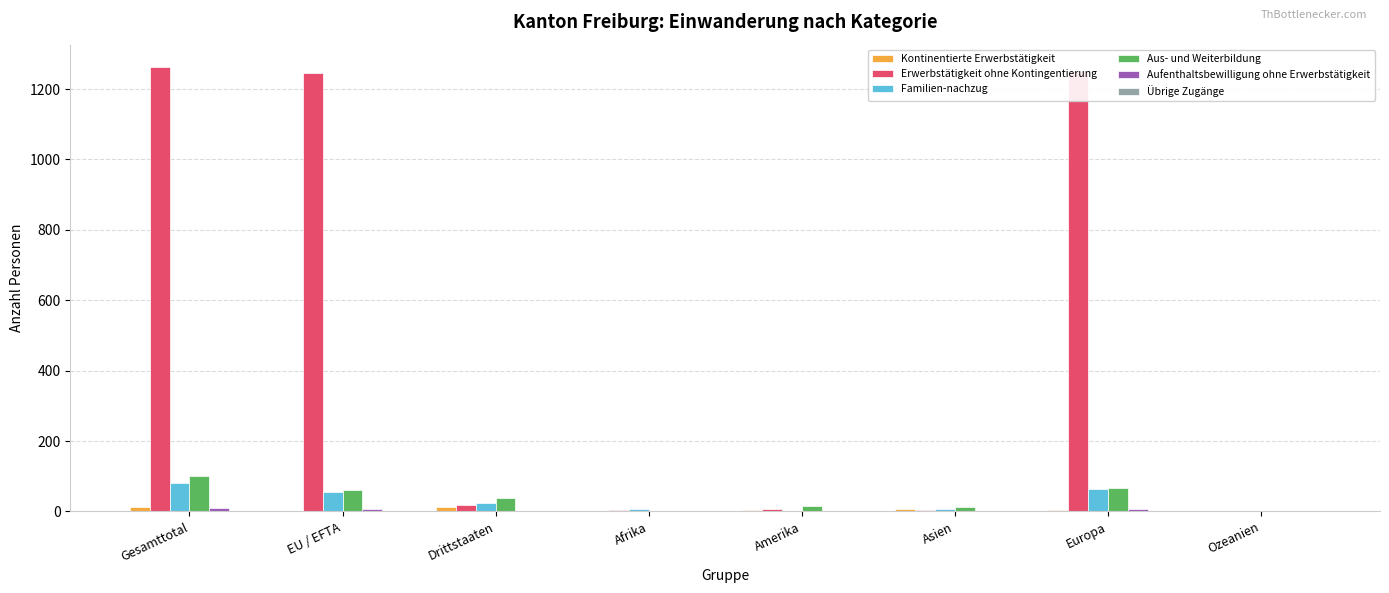

What is the sum of the Kontinentierte Erwerbstätigkeit values at Gesamttotal and EU / EFTA?

16